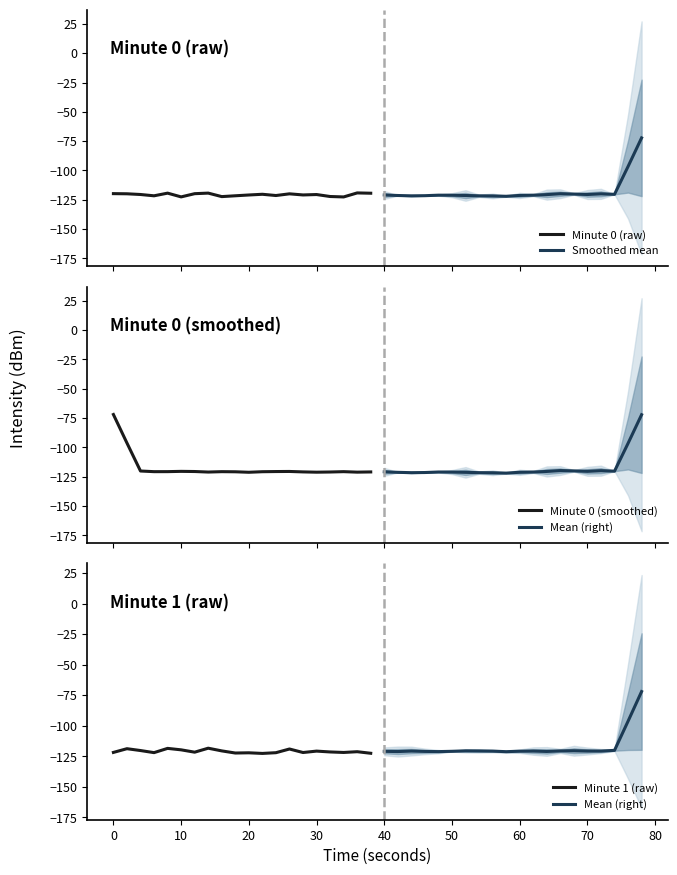

What is the lowest value of the Smoothed mean series?

-122.0